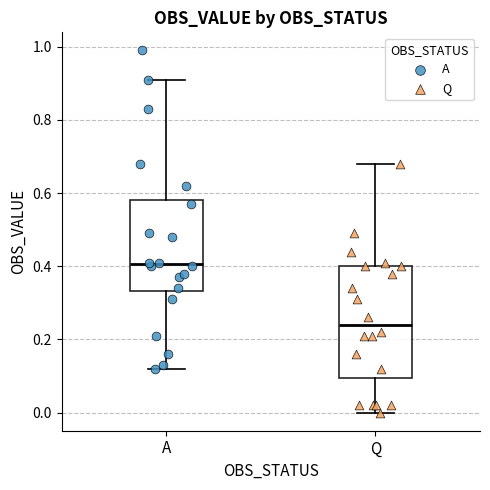

Which box has the lowest median line?

Q